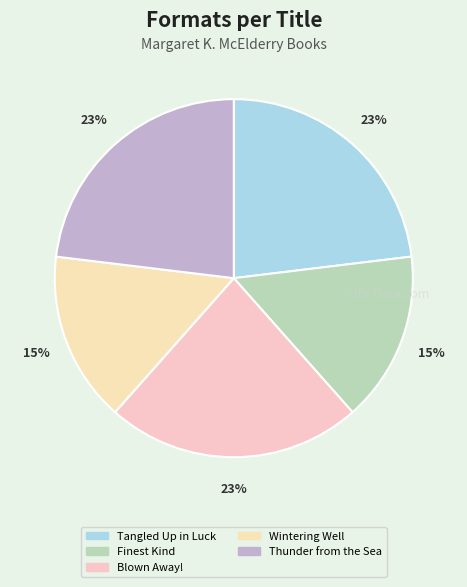

What is the change in value from Wintering Well to Thunder from the Sea?

+1